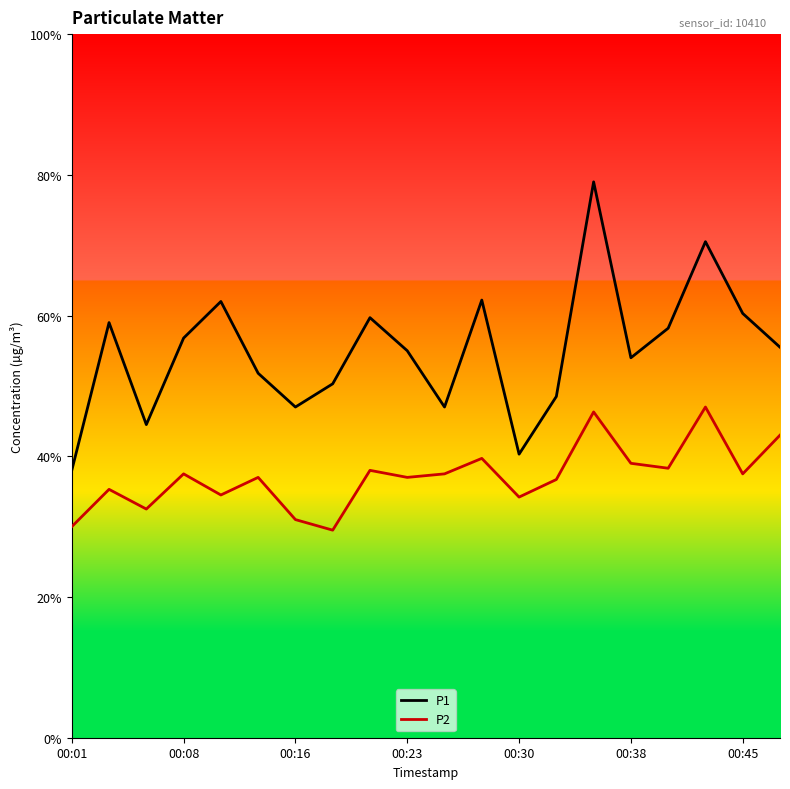

Does the chart have visible grid lines?

No